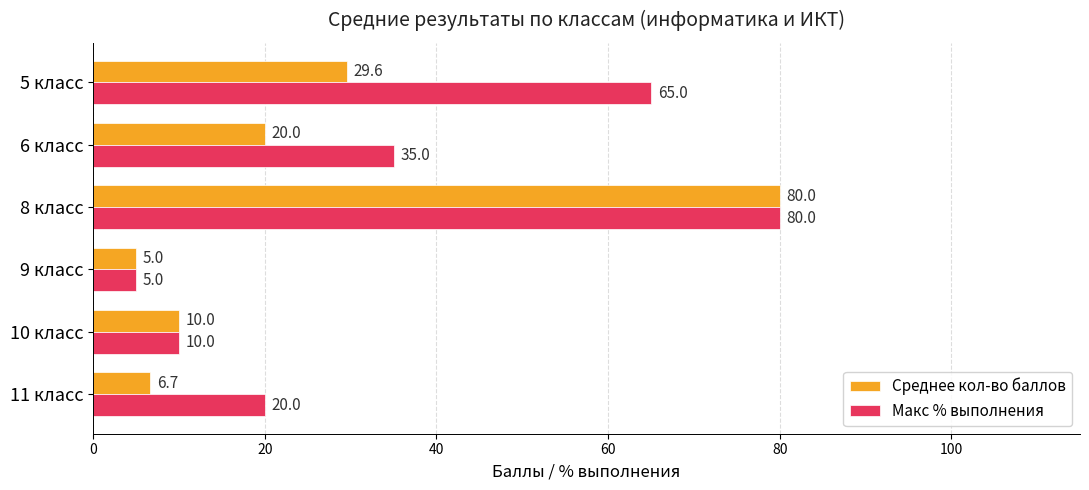

What is the difference between the maximum and minimum values in the Макс % выполнения series?

75.0